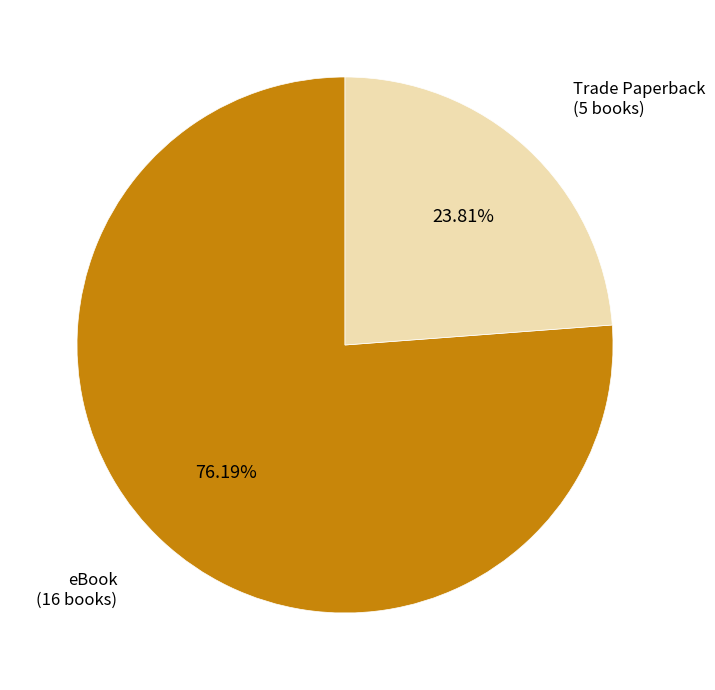

Rank the categories by value from lowest to highest.

Trade Paperback, eBook